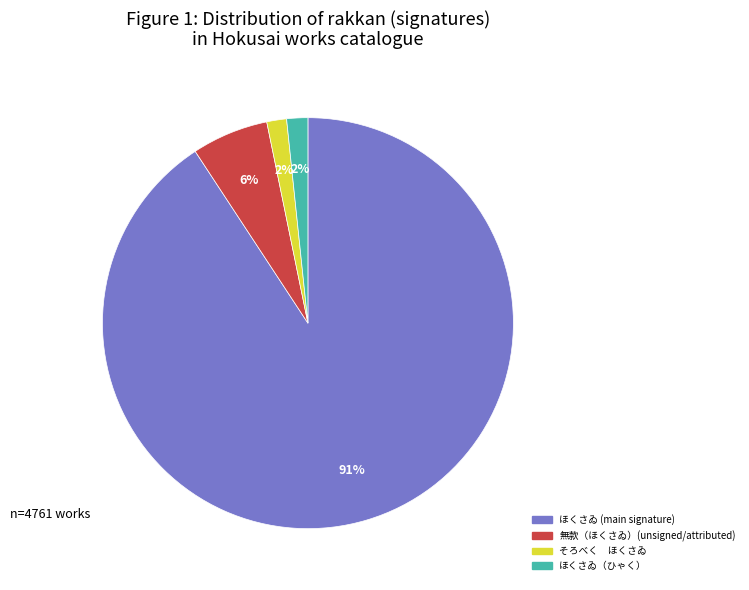

To the nearest percent, what is the average slice percentage?

25%